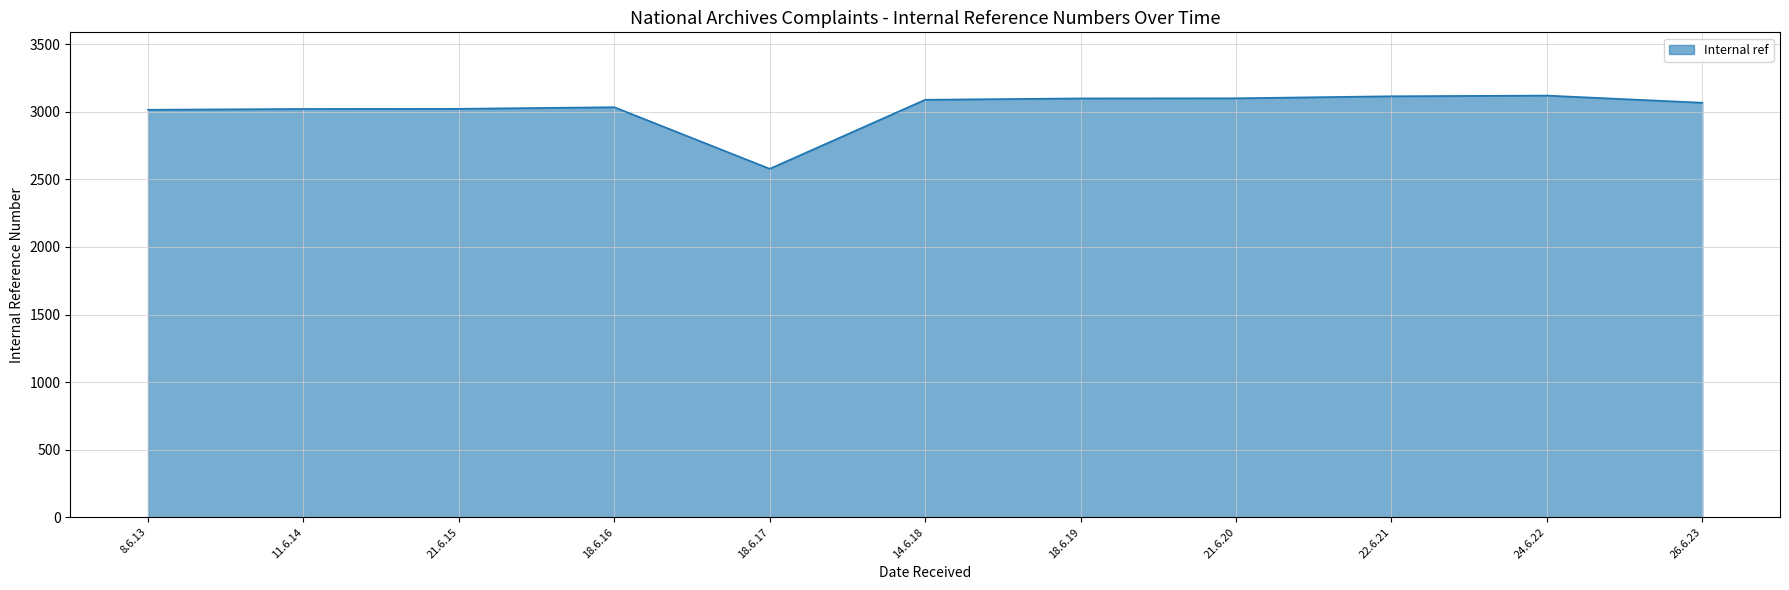

What is the average value?

3025